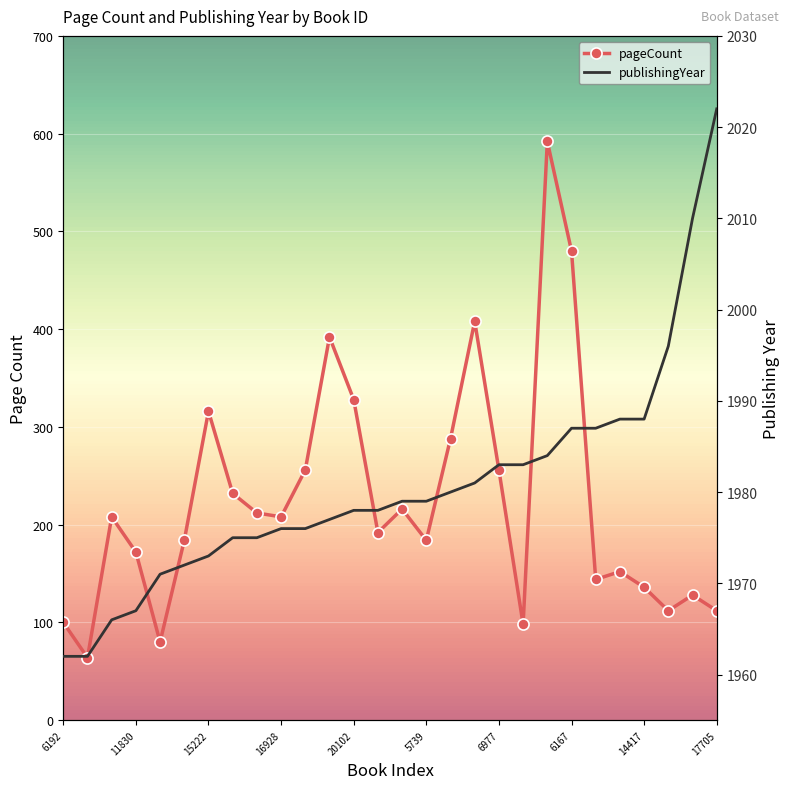

Reading right to left, what are all the values shown in this chart?

pageCount: 112	128	112	136	152	144	480	592	98	256	408	288	184	216	192	328	392	256	208	212	232	316	184	80	172	208	64	100
publishingYear: 2022	2010	1996	1988	1988	1987	1987	1984	1983	1983	1981	1980	1979	1979	1978	1978	1977	1976	1976	1975	1975	1973	1972	1971	1967	1966	1962	1962